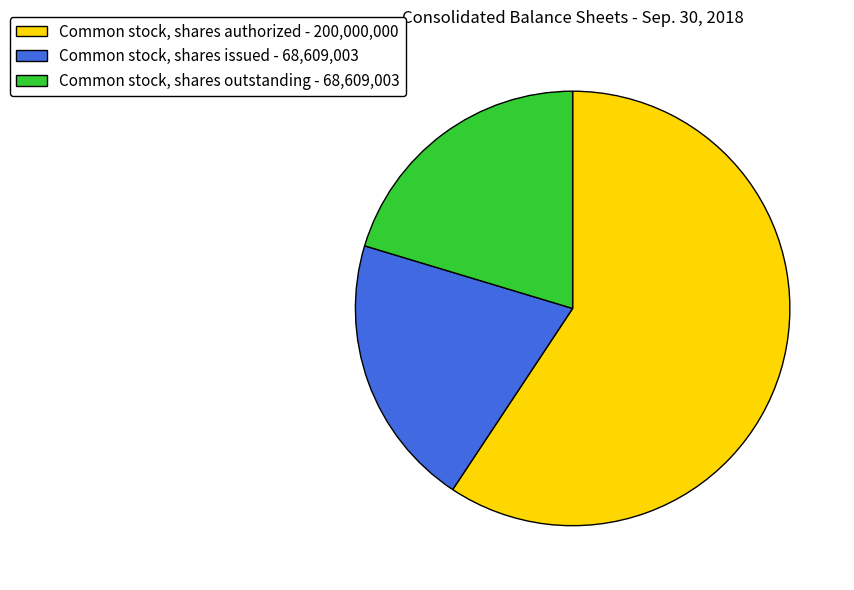

Is the sum of Common stock, shares authorized - 200,000,000 and Common stock, shares outstanding - 68,609,003 greater than half?

Yes